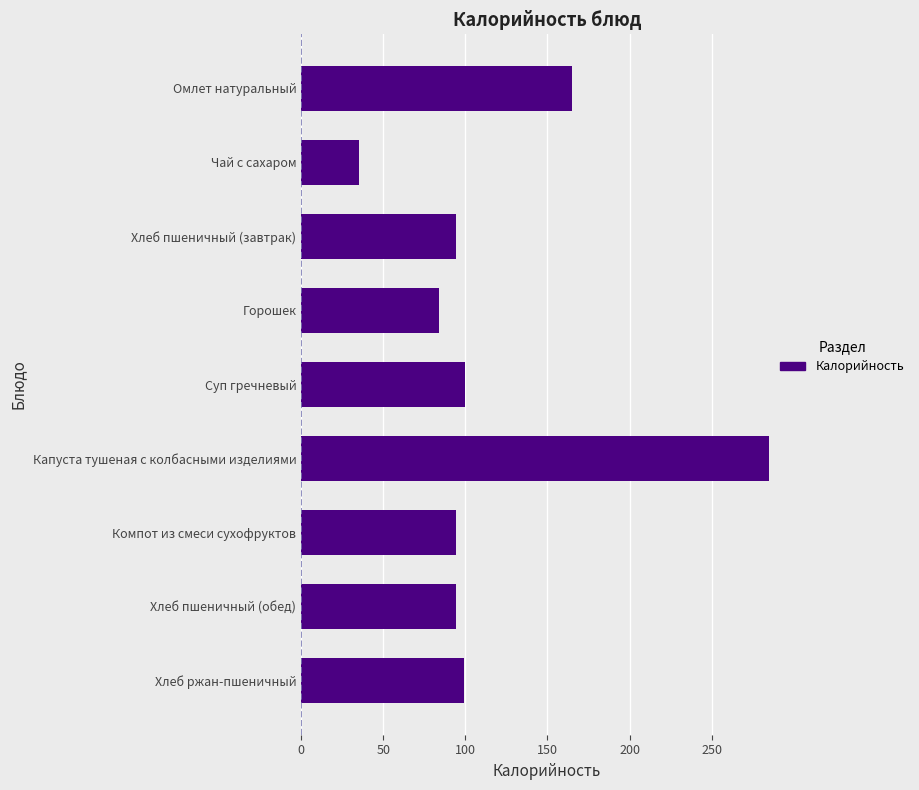

What is the difference between the second highest and second lowest values?

81